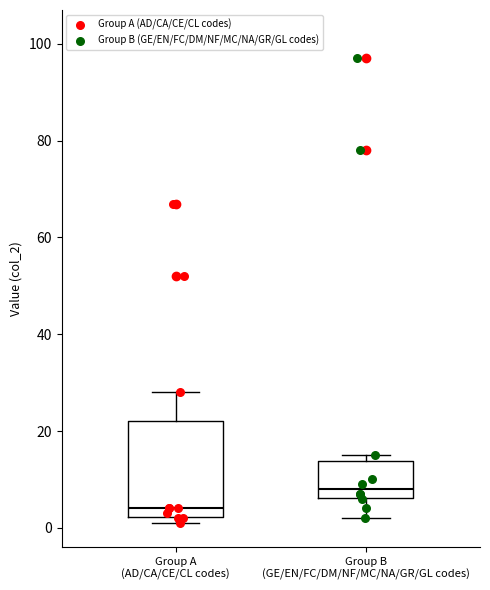

Reading left to right, transcribe this box plot: for each box, give where its median line is, the range the box spans, and where its two whiskers end, as read against the y-axis. The values are not printed on the chart, so give them approximately, as read against the axis.

Group A (AD/CA/CE/CL codes): median 4, box 2 to 22, whiskers 2 (just below the box's lower edge) to 28
Group B (GE/EN/FC/DM/NF/MC/NA/GR/GL codes): median 8, box 6 to 14, whiskers 2 to 16